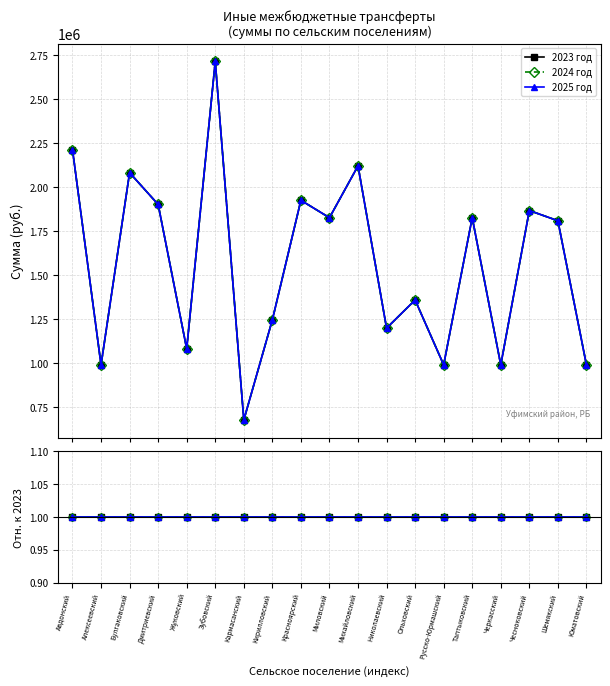

Where does the 2023 год series first go above 1807800?

Авдонский